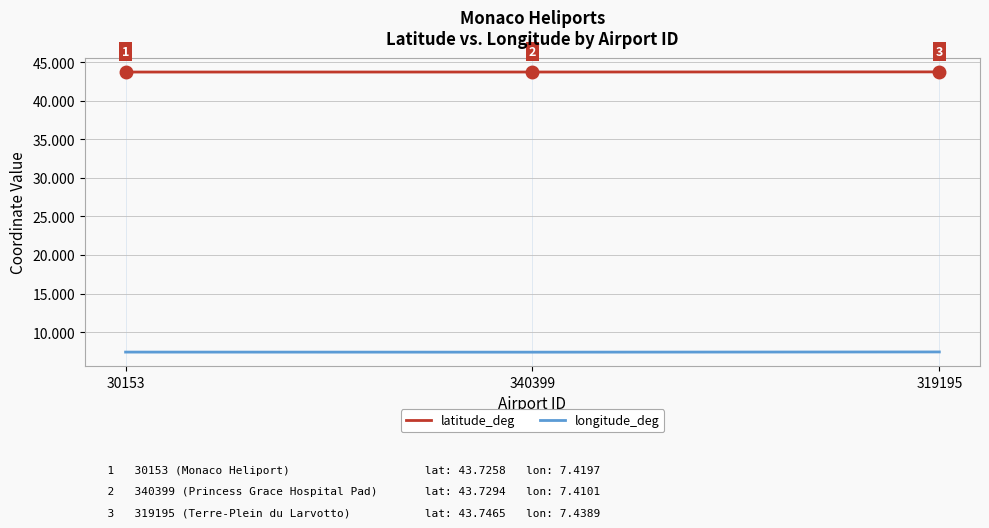

How many distinct data groups are displayed?

2